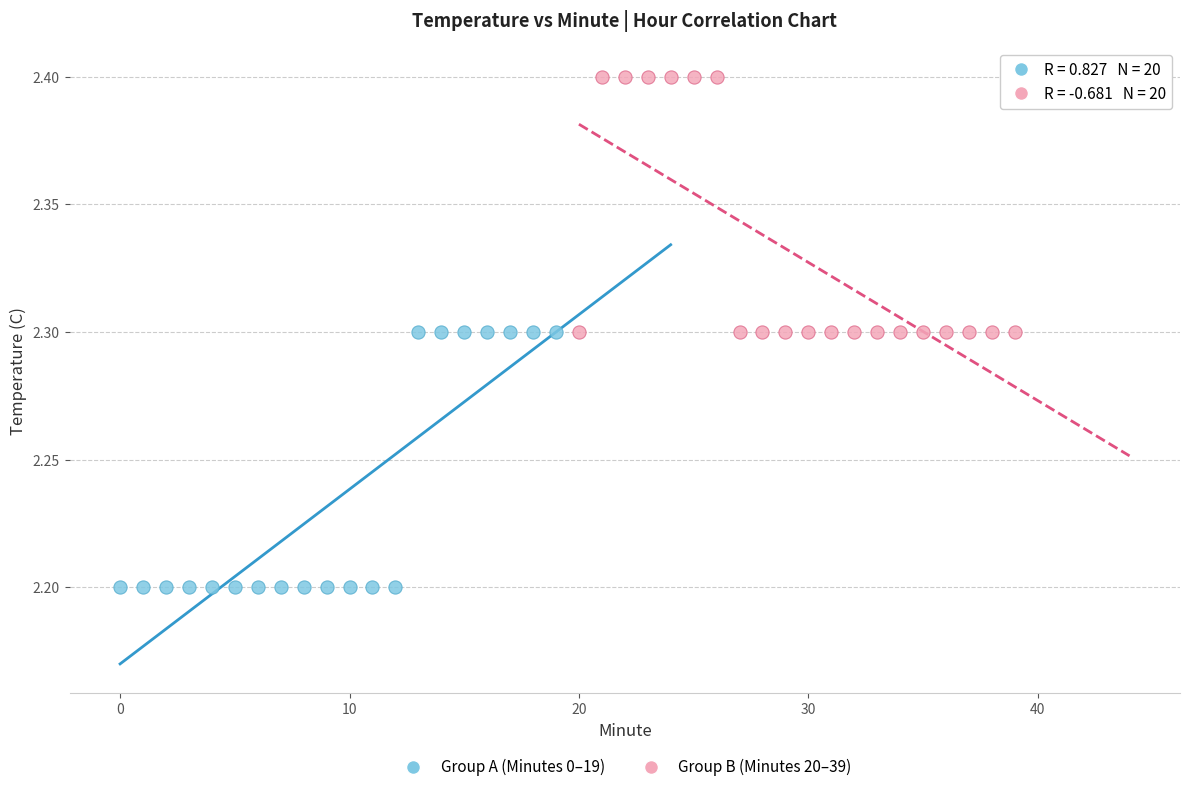

What are all the series names shown in the legend?

Group A (Minutes 0–19), Group B (Minutes 20–39)